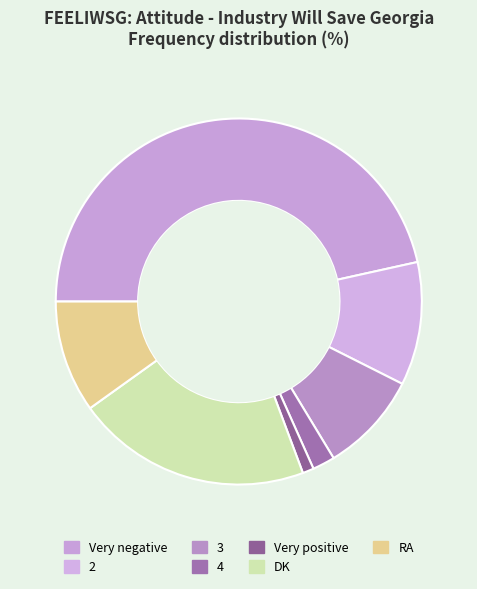

Which category has the biggest portion of the pie?

Very negative